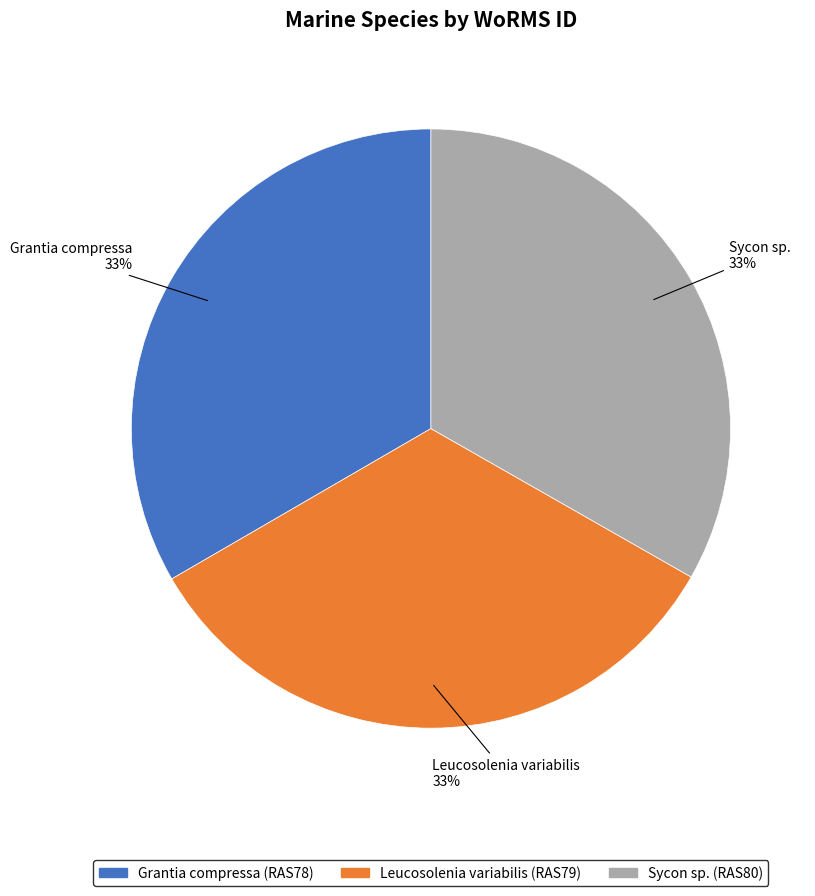

What percentage is the Grantia compressa slice, to the nearest percent?

33%